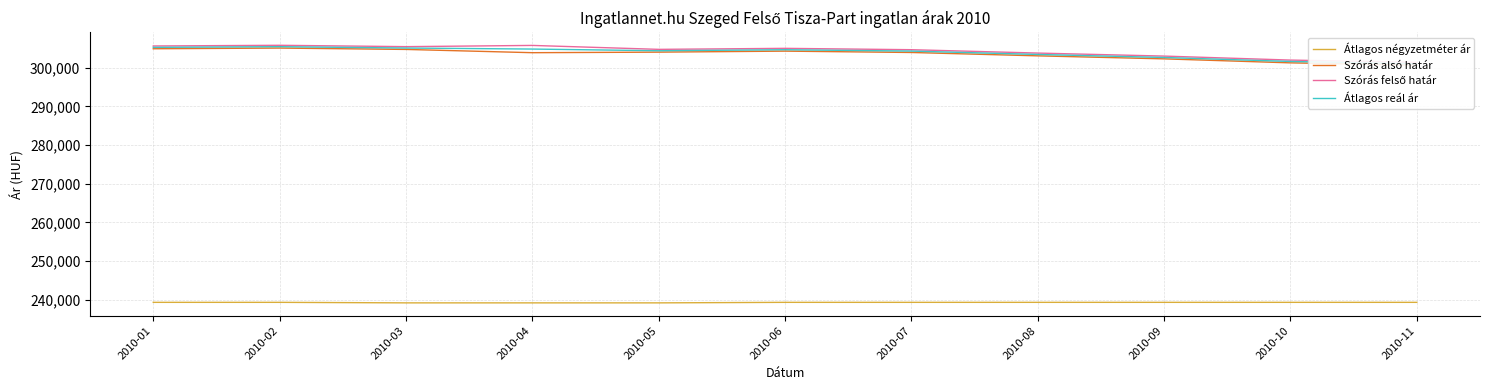

Count the number of categories in the chart.

11